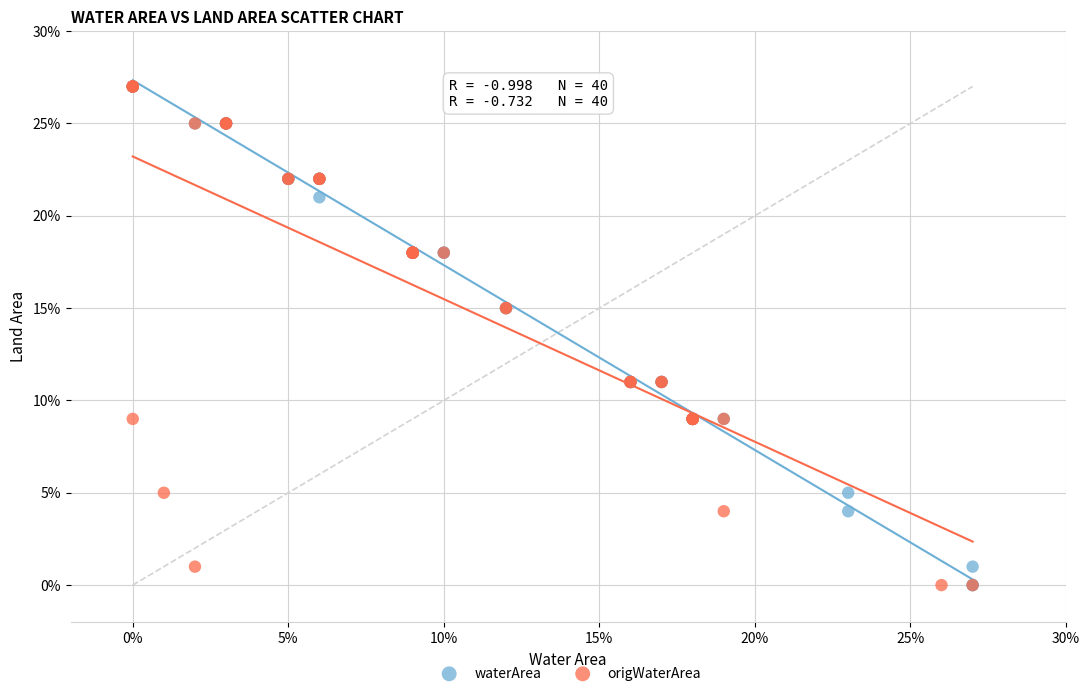

What are all the series names shown in the legend?

waterArea, origWaterArea